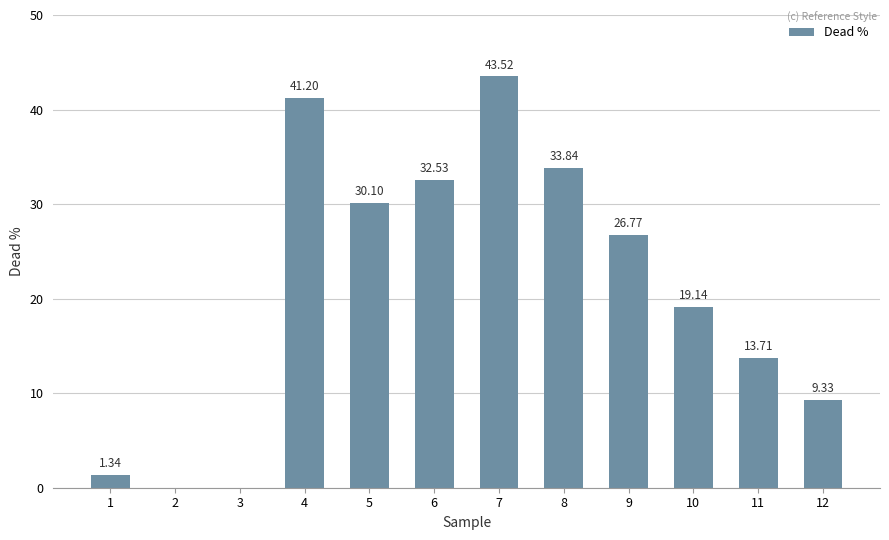

What is the change in value from 2 to 11?

+13.7